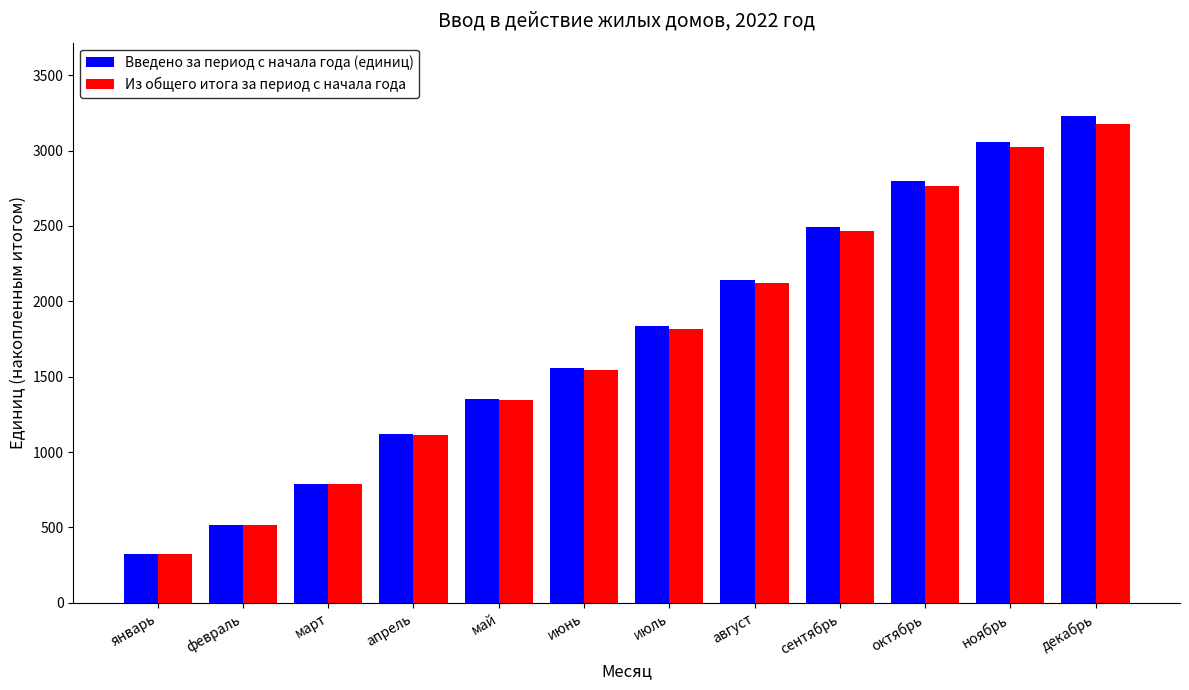

What is the difference between the second highest and minimum values in the Из общего итога за период с начала года series?

2695